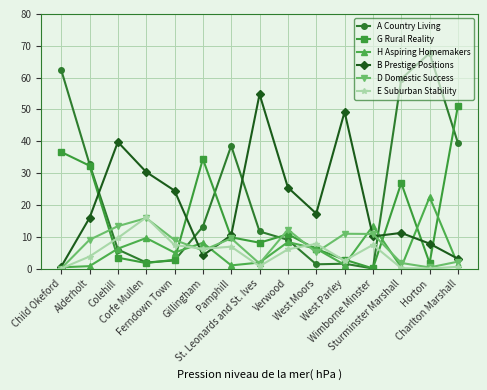

Does the chart display data point markers on the line(s)?

Yes